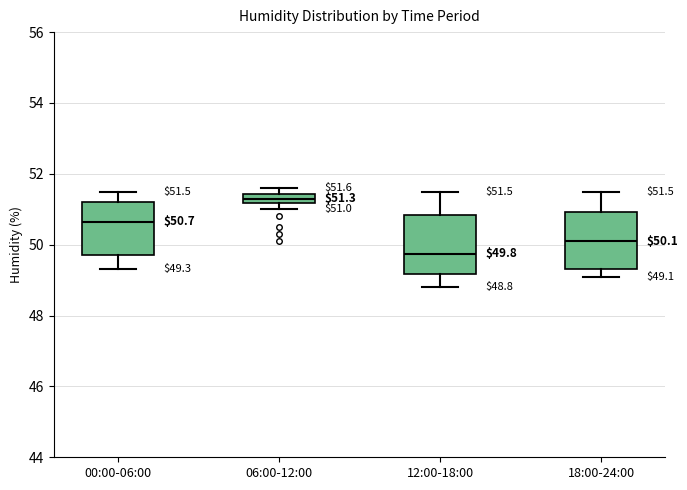

Which box's median line is the highest?

06:00-12:00